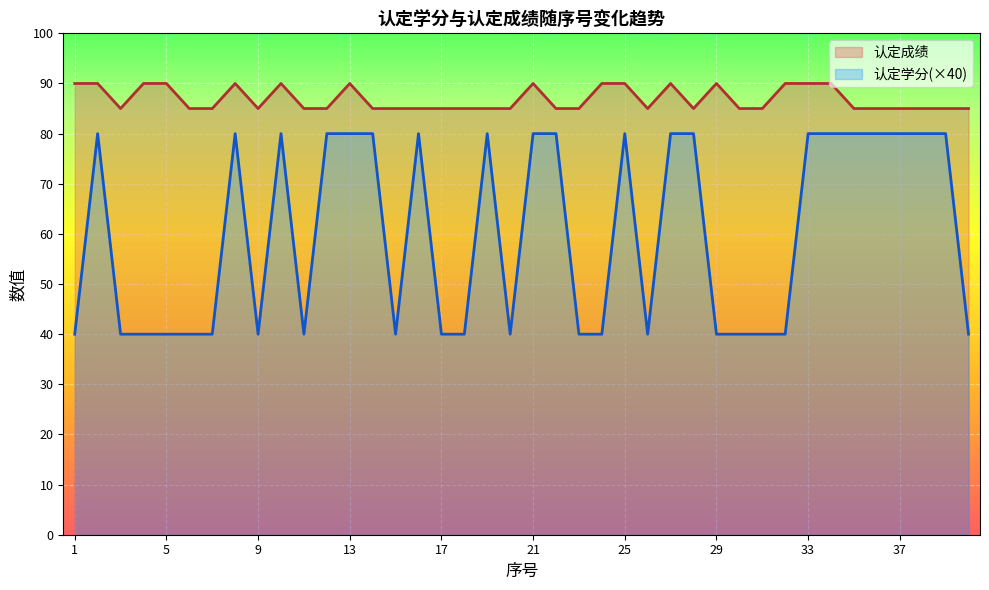

What is the average value of the 认定学分(×40)_line series?

60